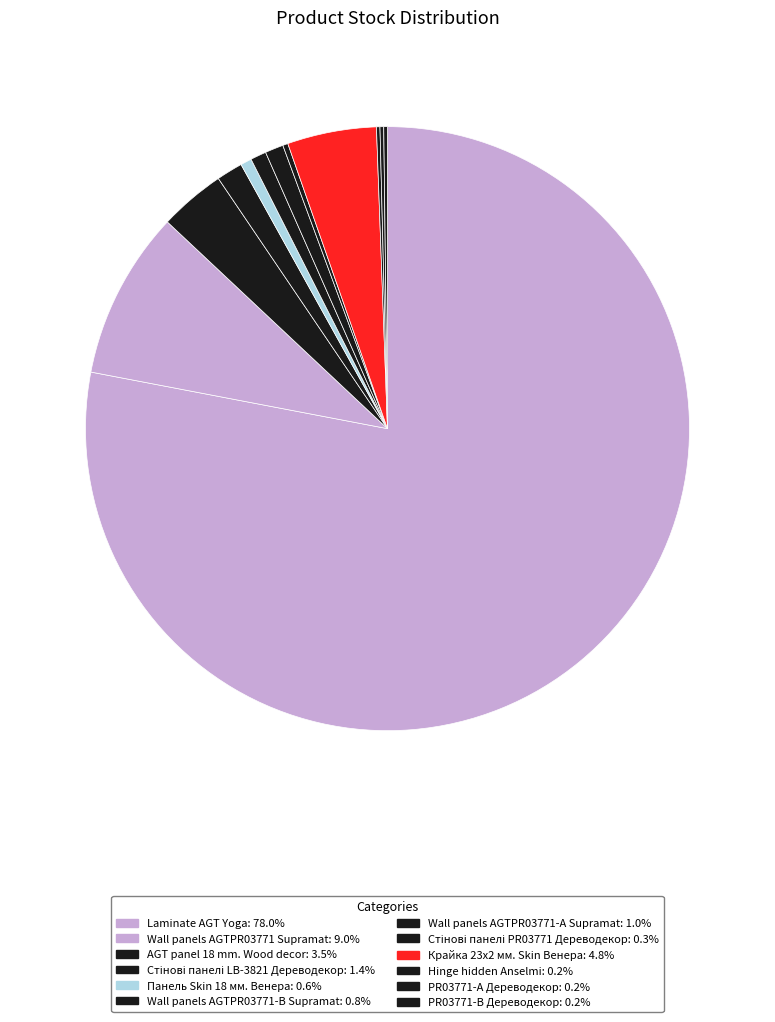

To the nearest percent, what portion does Крайка 23x2 мм. Skin Венера represent?

5%